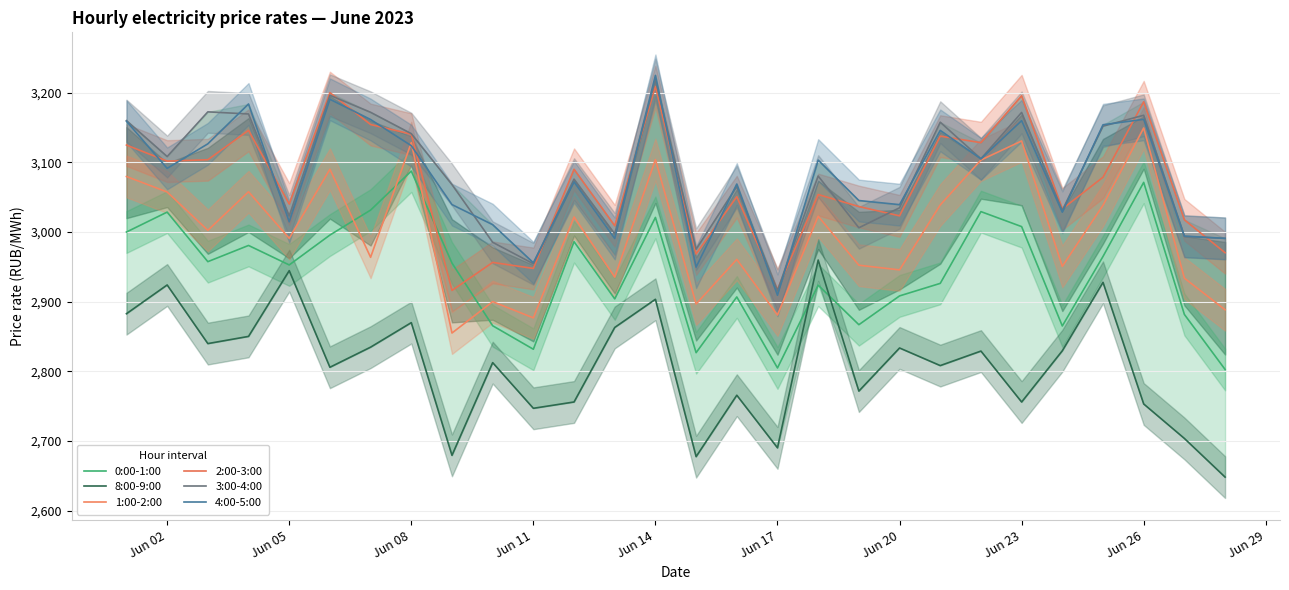

What is the minimum value shown in the chart?

2648.2